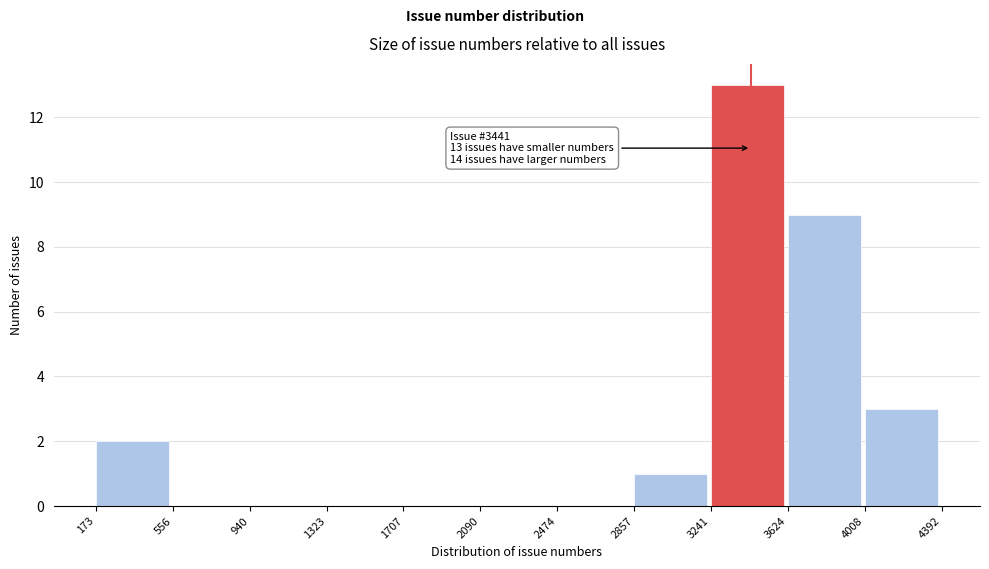

Which range on the x-axis has the tallest bar?

3241 to 3624